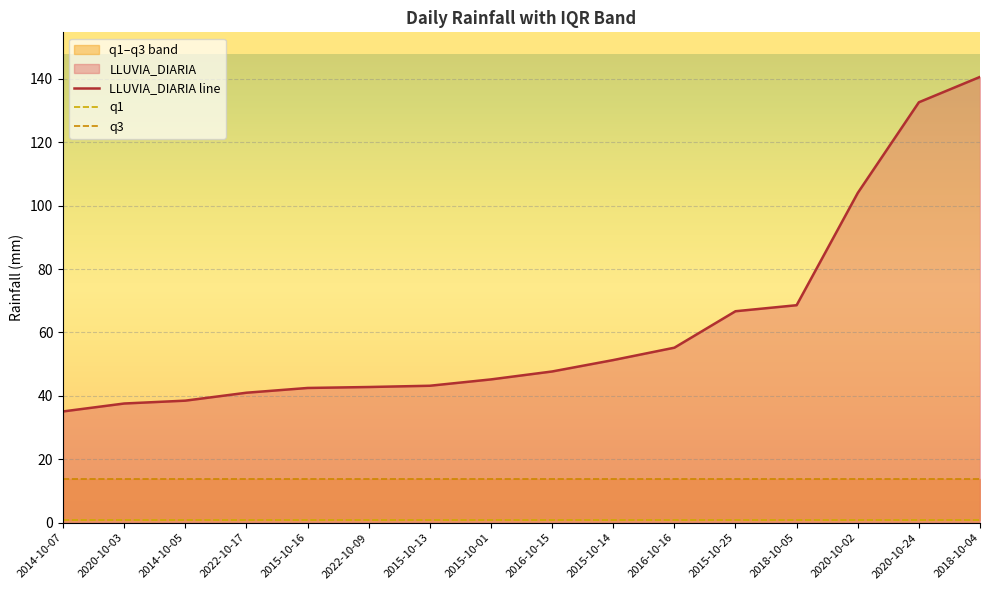

At how many categories does at least one series exceed 50?

7